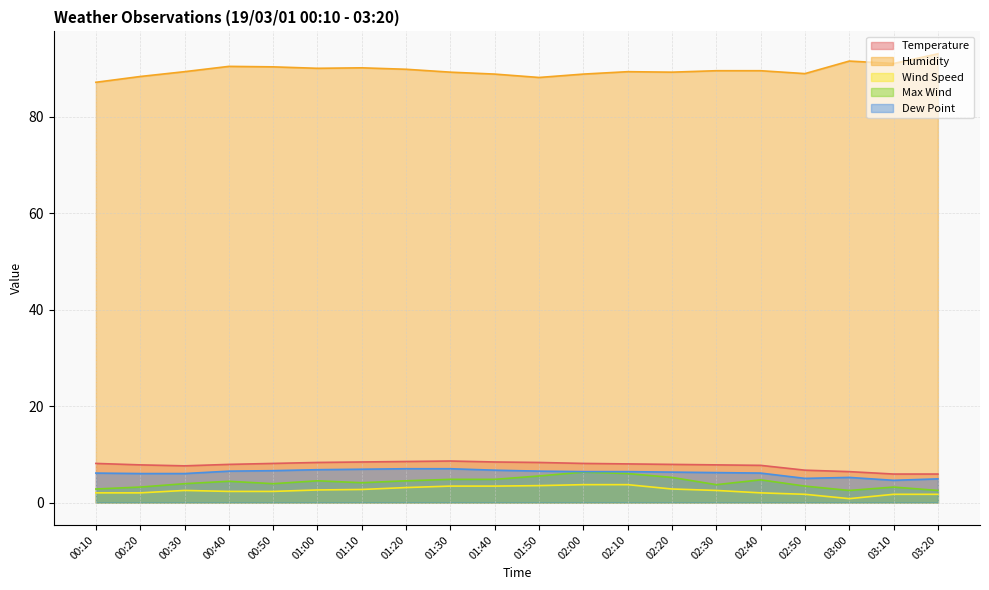

In Humidity, how many points are lower than both neighbors (excluding endpoints)?

5